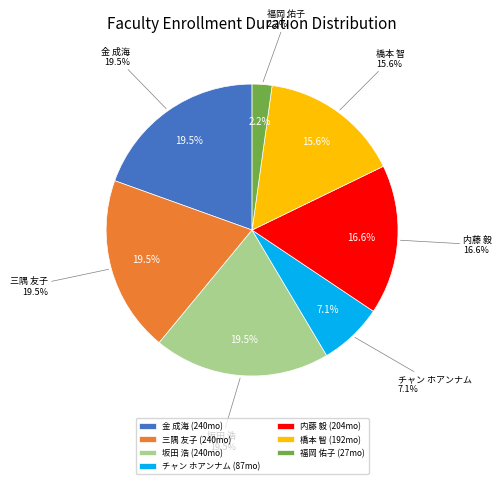

What percentage do 福岡 佑子 and チャン ホアンナム together represent?

9.3%